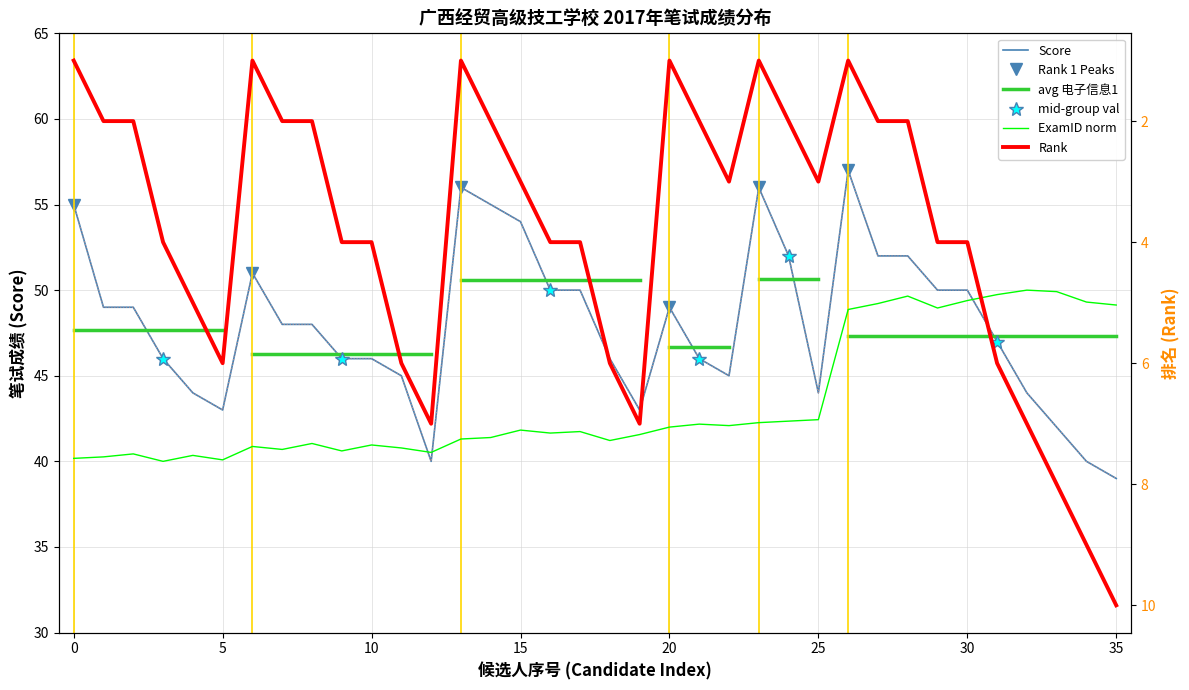

True or false: ExamID and Rank cross at least once.

False